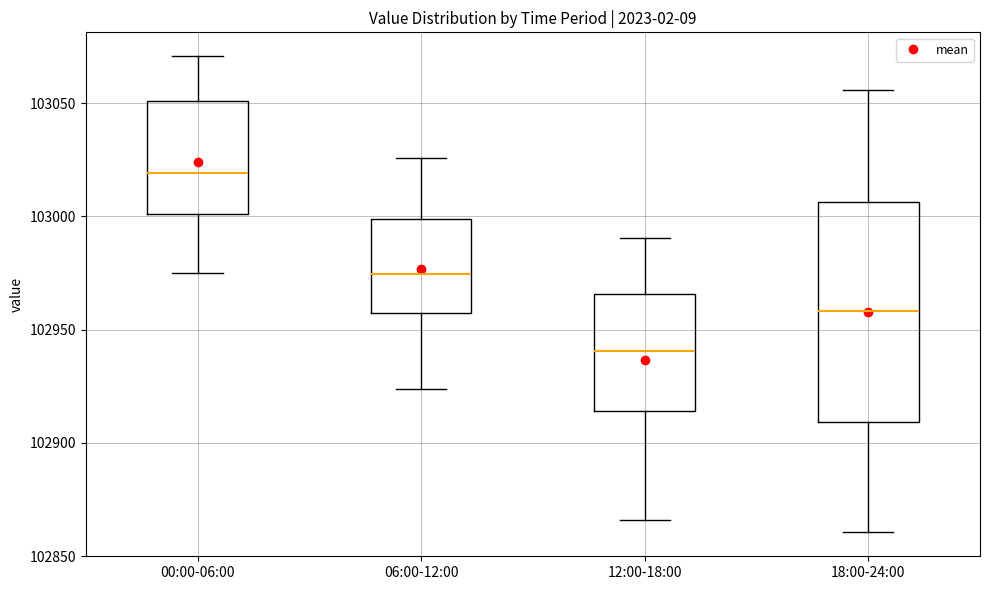

Where is the lower edge of the box for 12:00-18:00 on the y-axis? The values are not printed on the chart, so give them approximately, as read against the axis.

102915